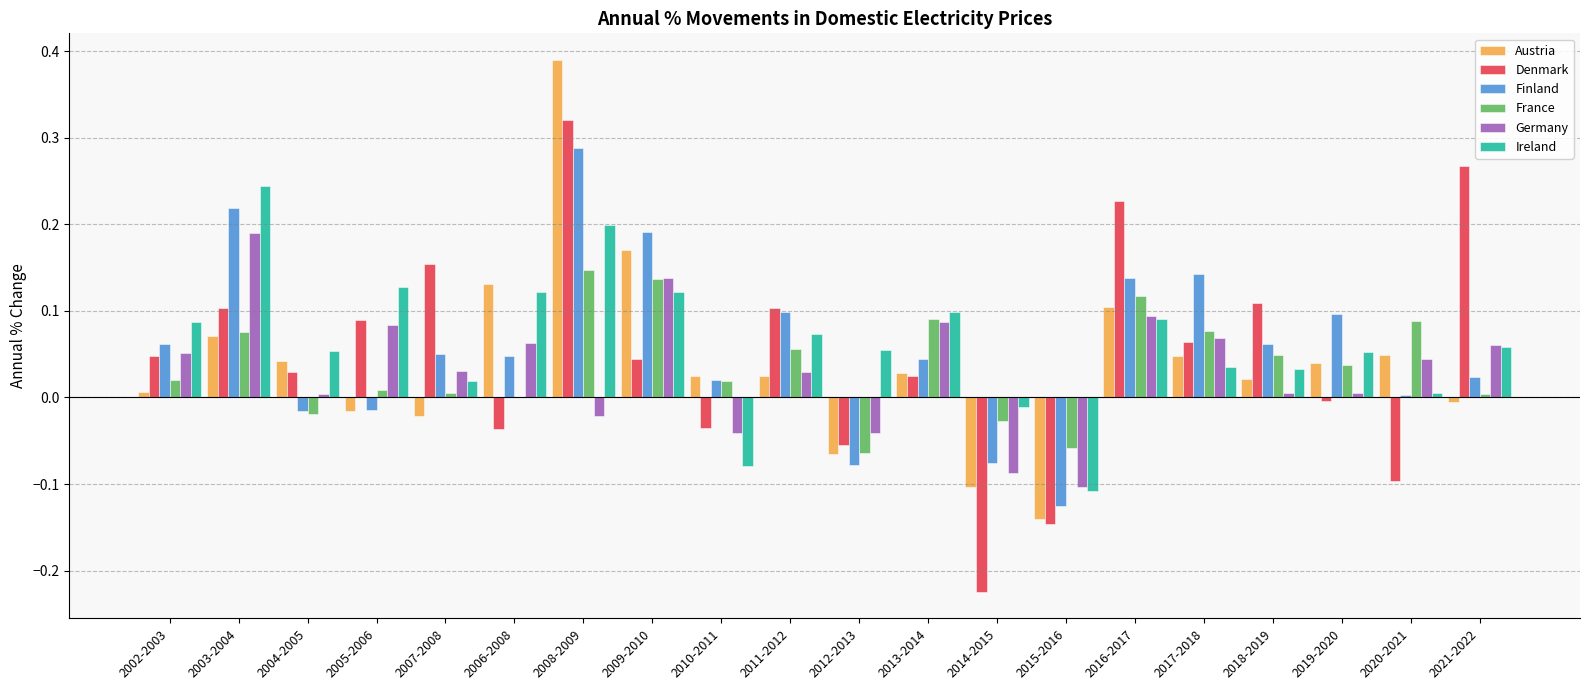

What is the sum of all France values?

0.8